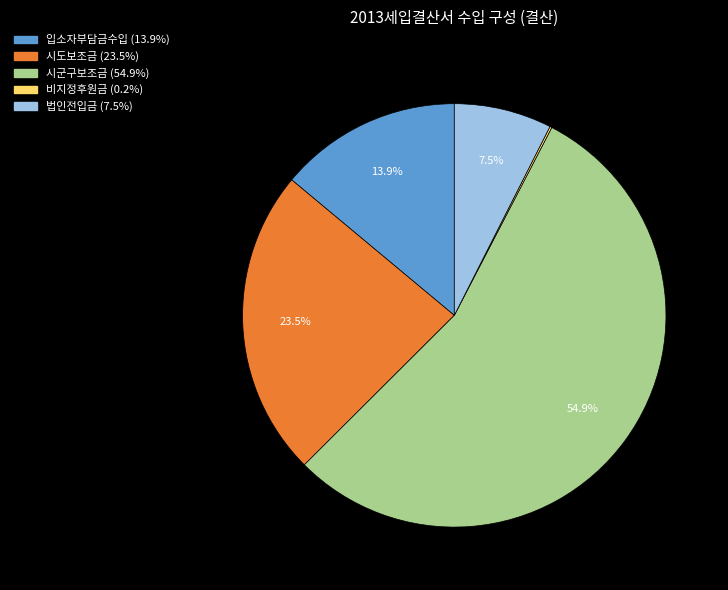

What is the largest slice in the pie chart?

시군구보조금